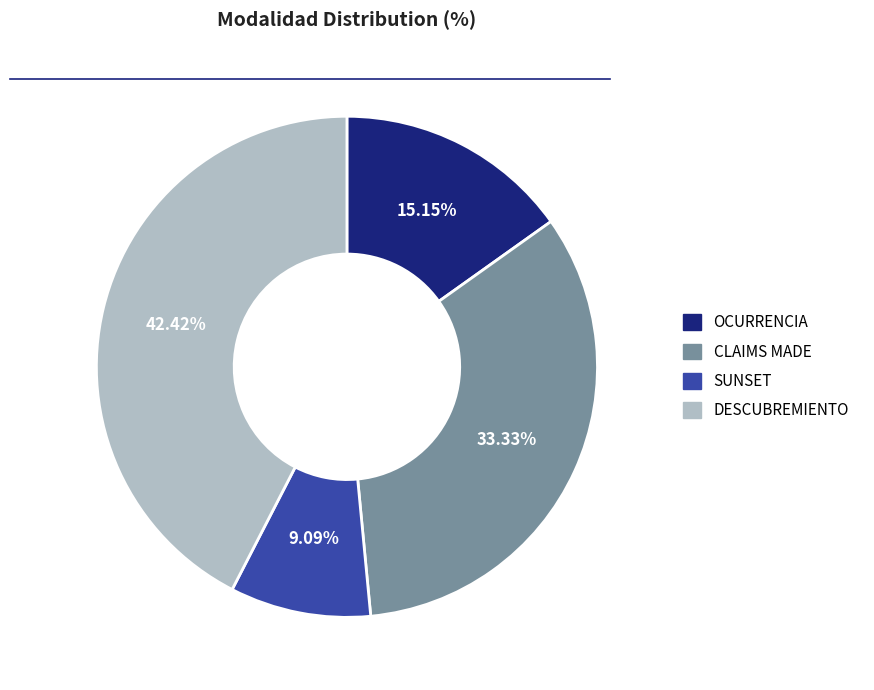

To the nearest percent, what portion does SUNSET represent?

9%